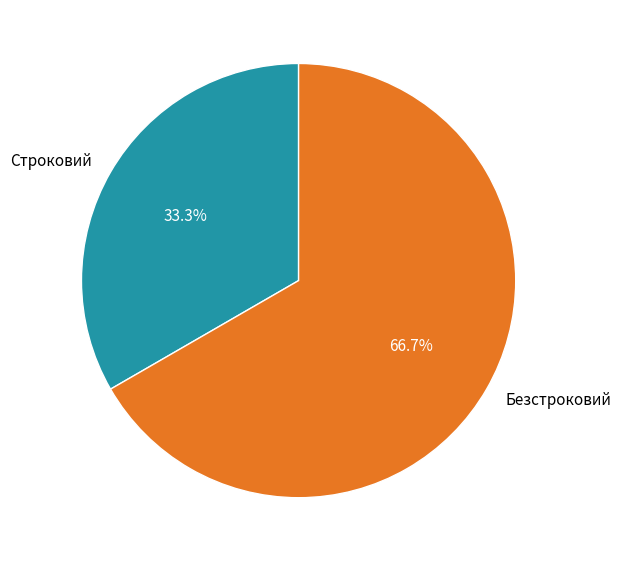

True or false: Безстроковий accounts for 78% of the total.

False